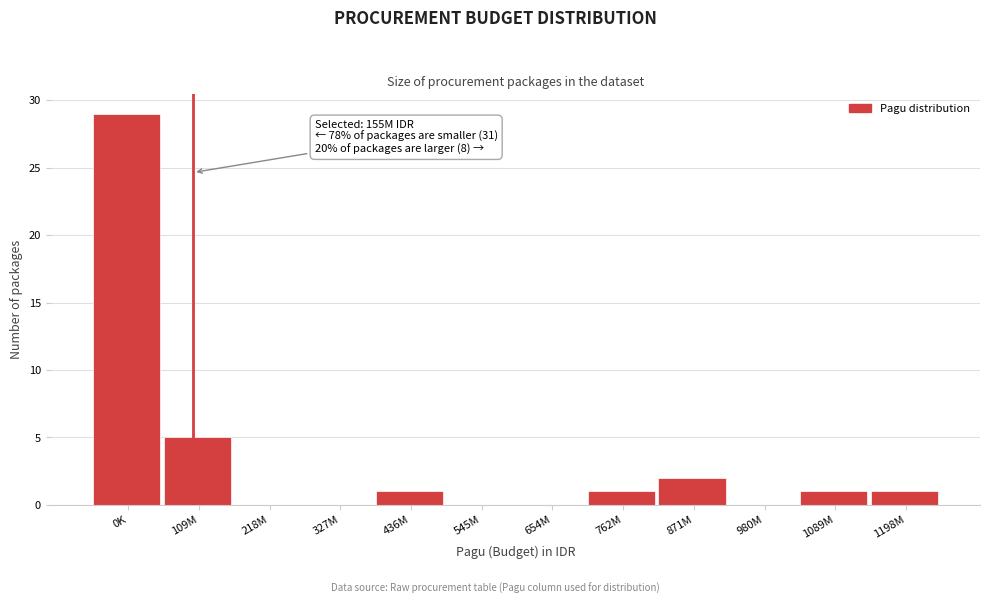

Reading right to left, what are all the values shown in this chart?

1198M=1	1089M=1	980M=0	871M=2	762M=1	654M=0	545M=0	436M=1	327M=0	218M=0	109M=5	0K=29